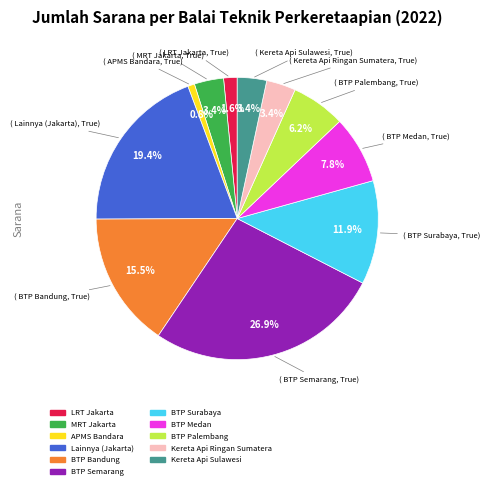

How many slices are in this pie chart?

11